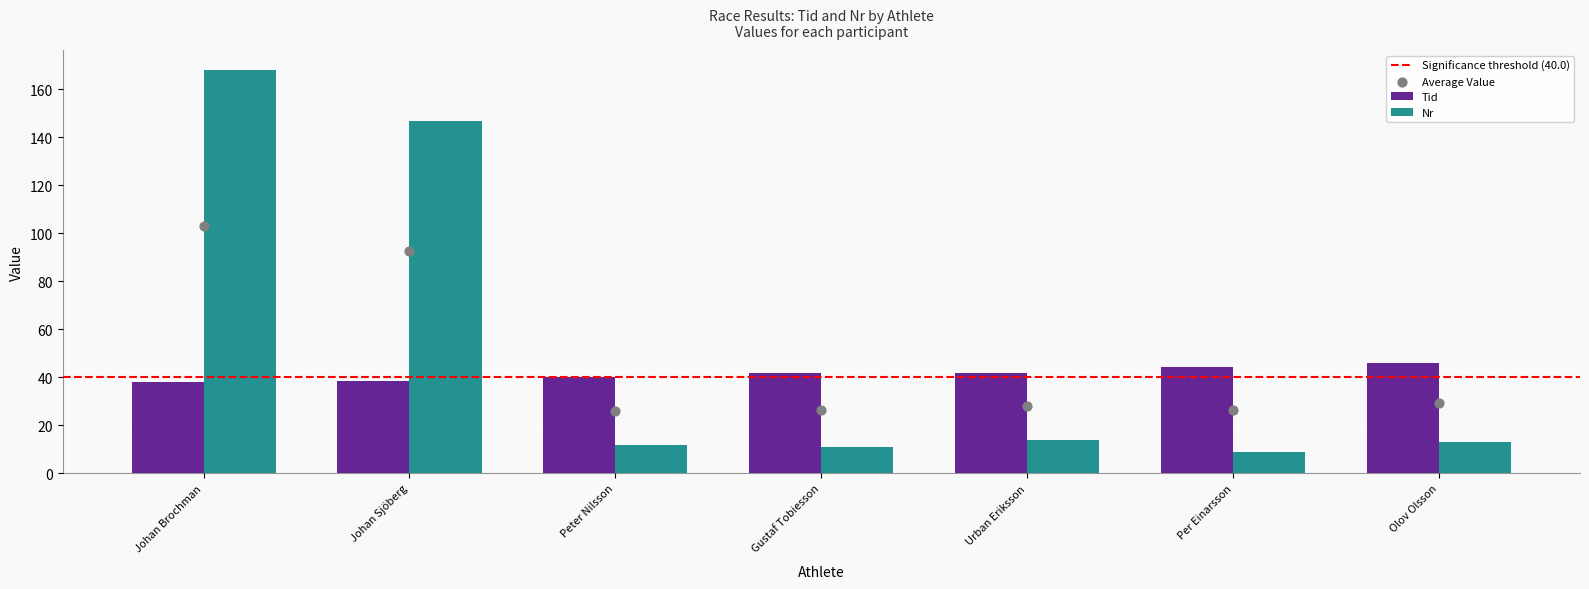

What is the total value across all series at Johan Sjöberg?

185.5